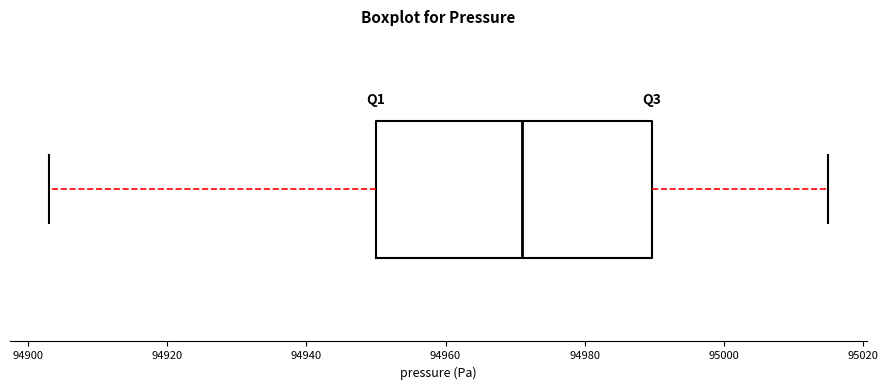

Where does the left whisker of the box end on the x-axis? The values are not printed on the chart, so give them approximately, as read against the axis.

94904